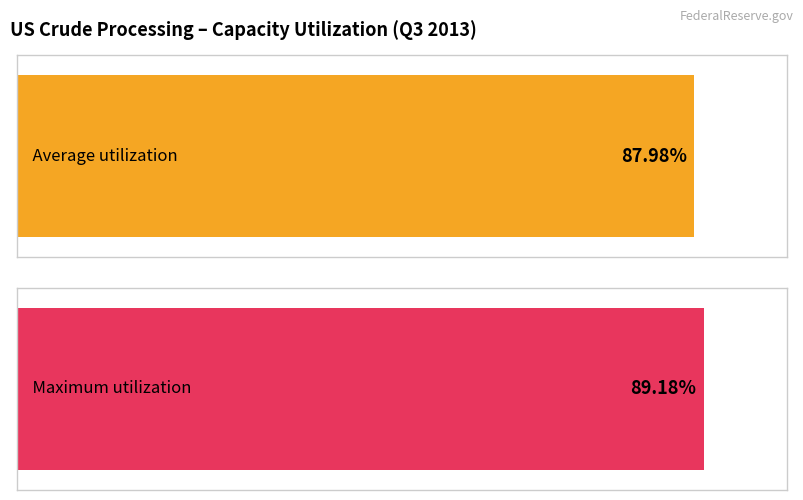

Are the bars horizontal?

Yes